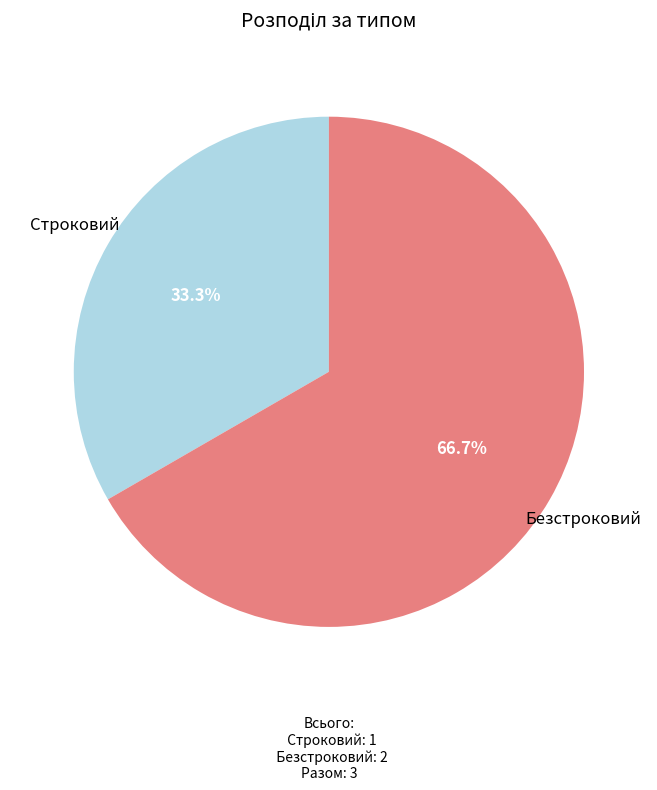

Does Строковий represent more than half of the total?

No